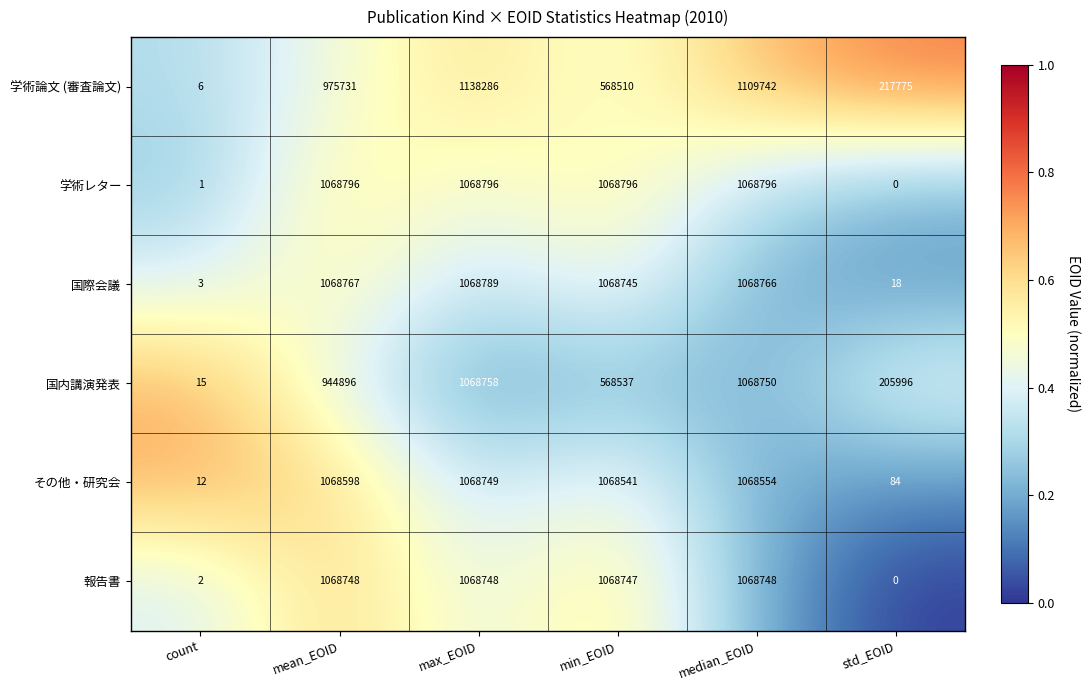

Which series has the widest spread of values?

学術論文 (審査論文)